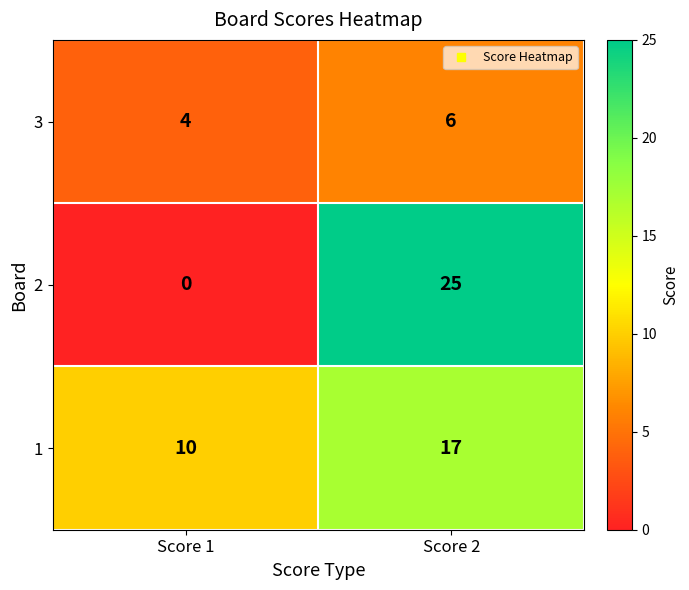

Which series has the largest total across all categories?

1